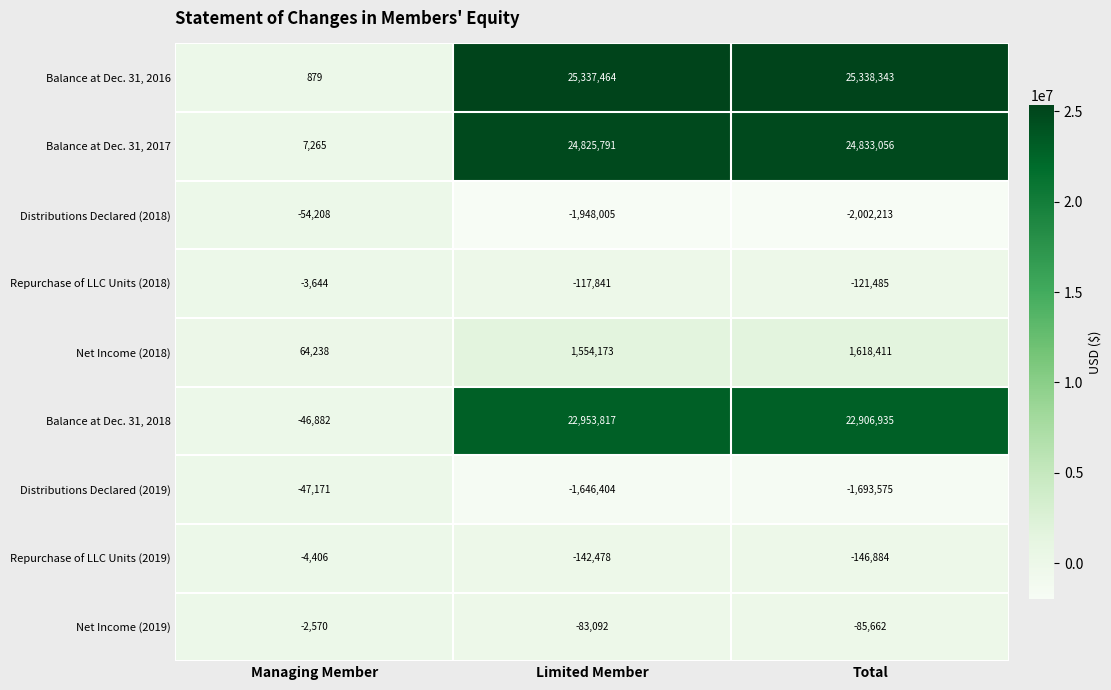

Reading left to right, what are all the values shown in this chart?

Balance at Dec. 31, 2016: 879	25337464	25338343
Balance at Dec. 31, 2017: 7265	24825791	24833056
Distributions Declared (2018): -54208	-1948005	-2002213
Repurchase of LLC Units (2018): -3644	-117841	-121485
Net Income (2018): 64238	1554173	1618411
Balance at Dec. 31, 2018: -46882	22953817	22906935
Distributions Declared (2019): -47171	-1646404	-1693575
Repurchase of LLC Units (2019): -4406	-142478	-146884
Net Income (2019): -2570	-83092	-85662